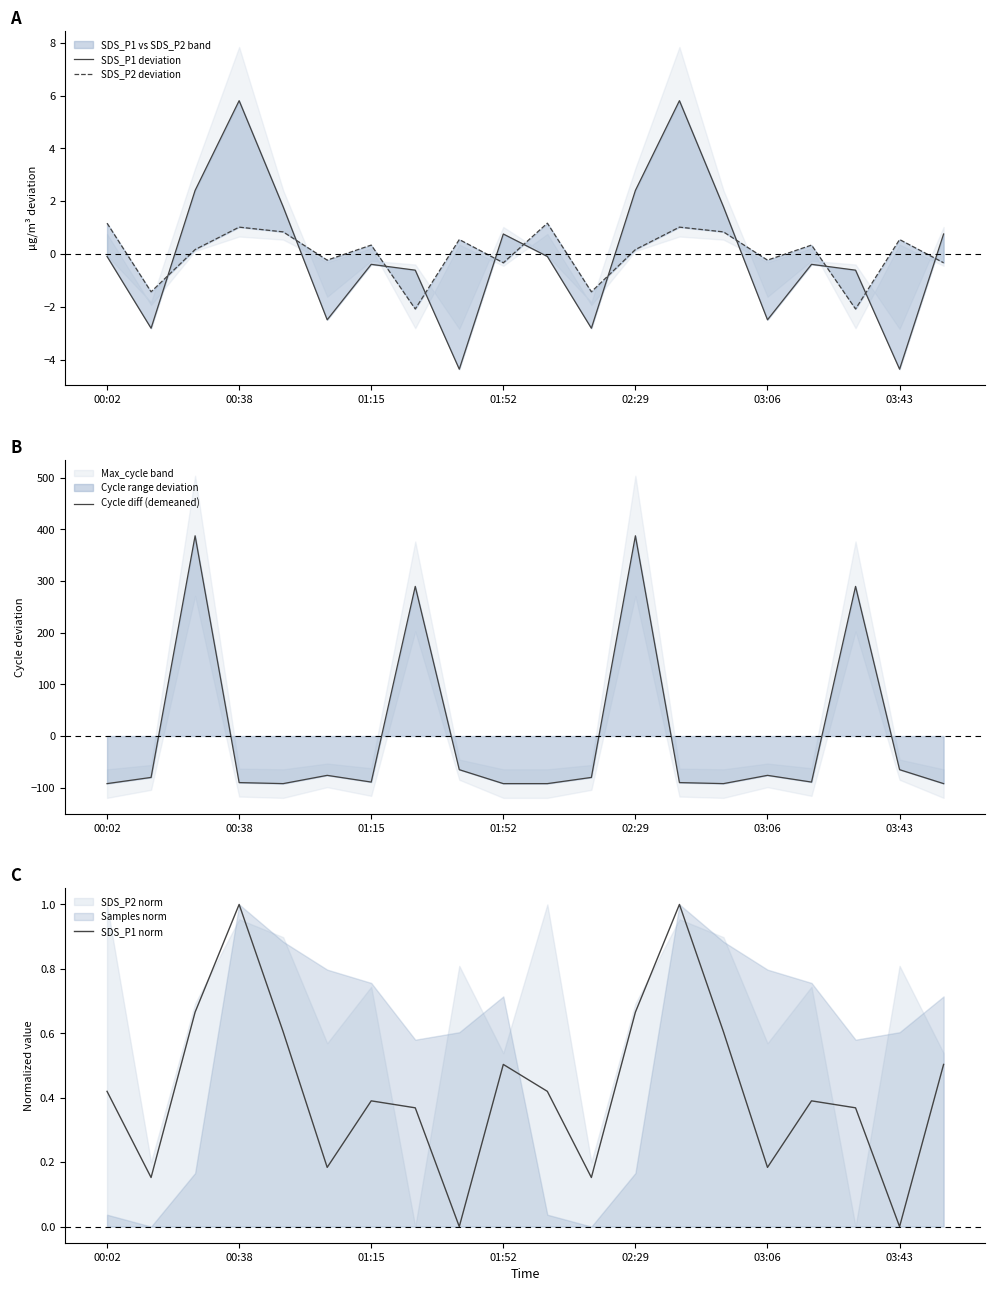

At 11, list the series in order from largest to smallest.

SDS_P1 norm, SDS_P2 deviation, SDS_P1 deviation, Cycle diff (demeaned)